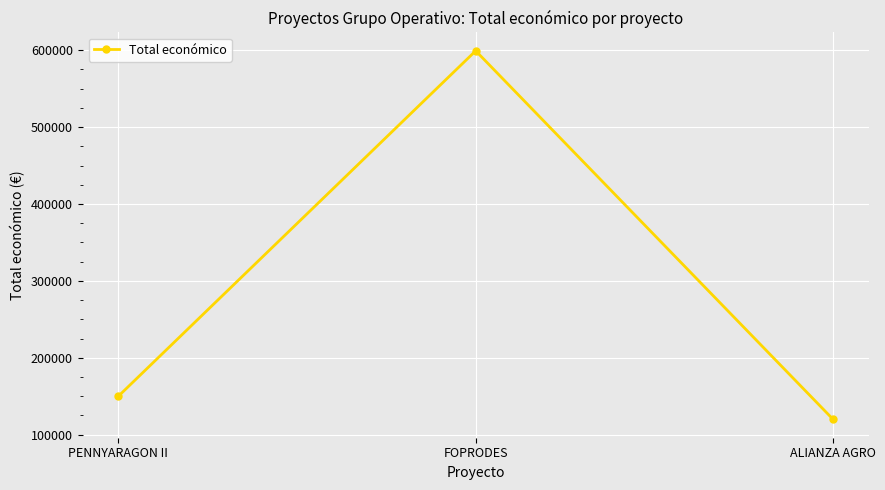

What is the label of the 1st point from the left?

PENNYARAGON II